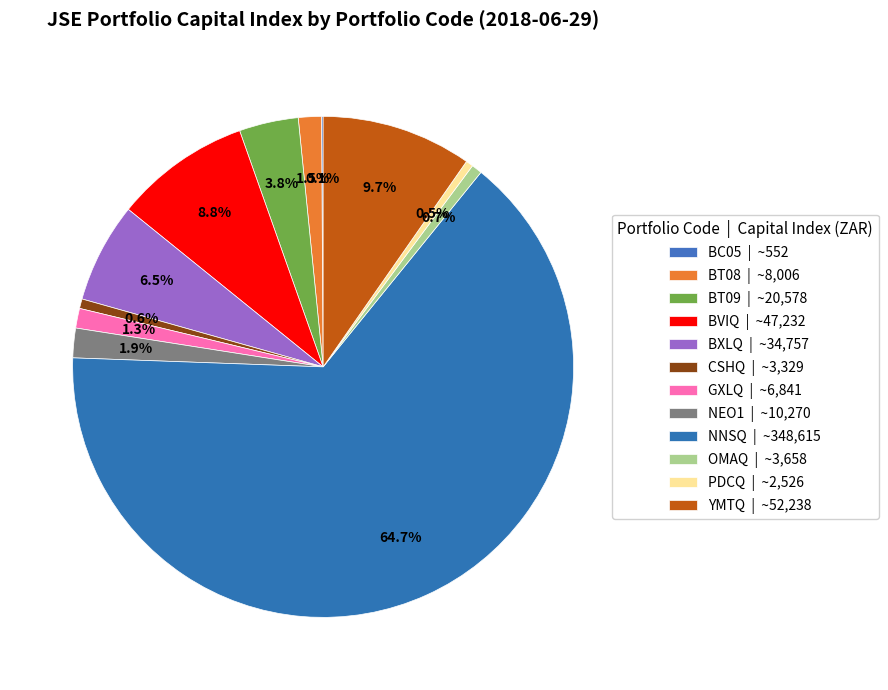

How many slices are in this pie chart?

12